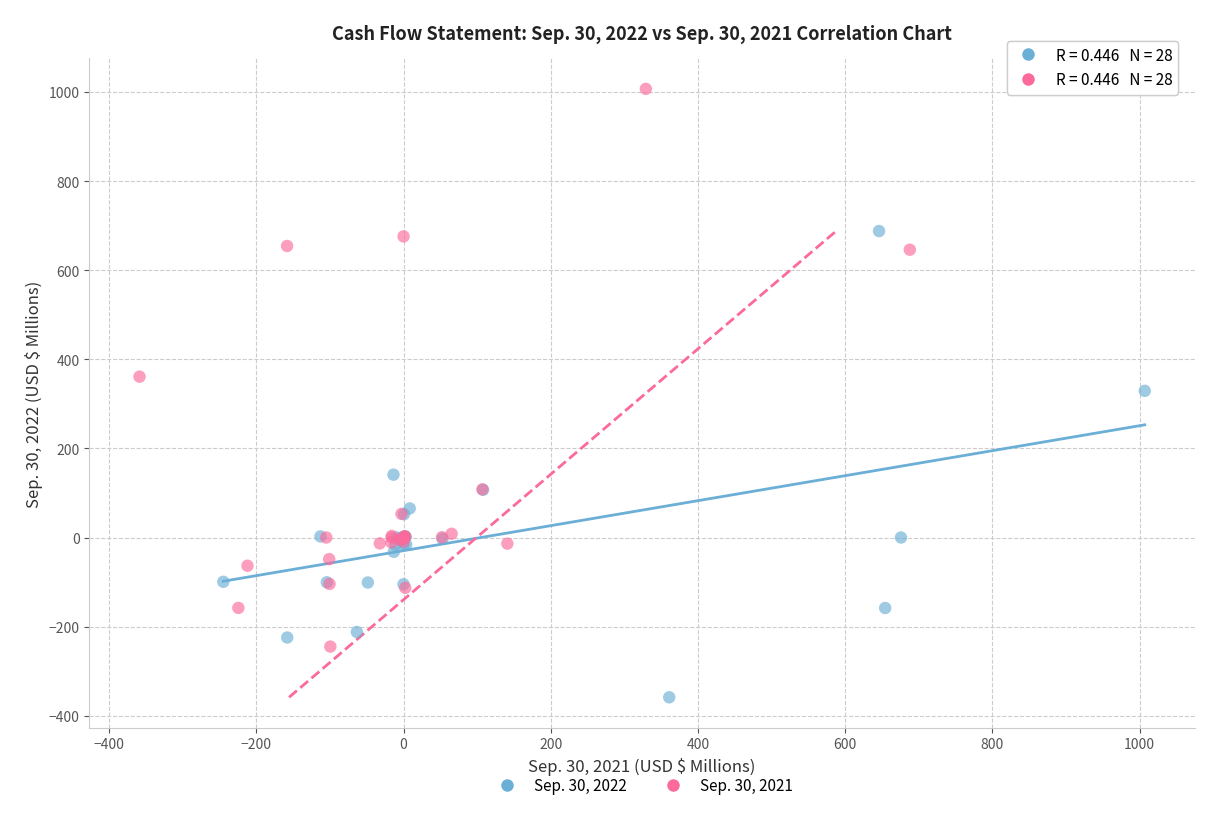

Which series has the largest Y range (max minus min)?

Sep. 30, 2021